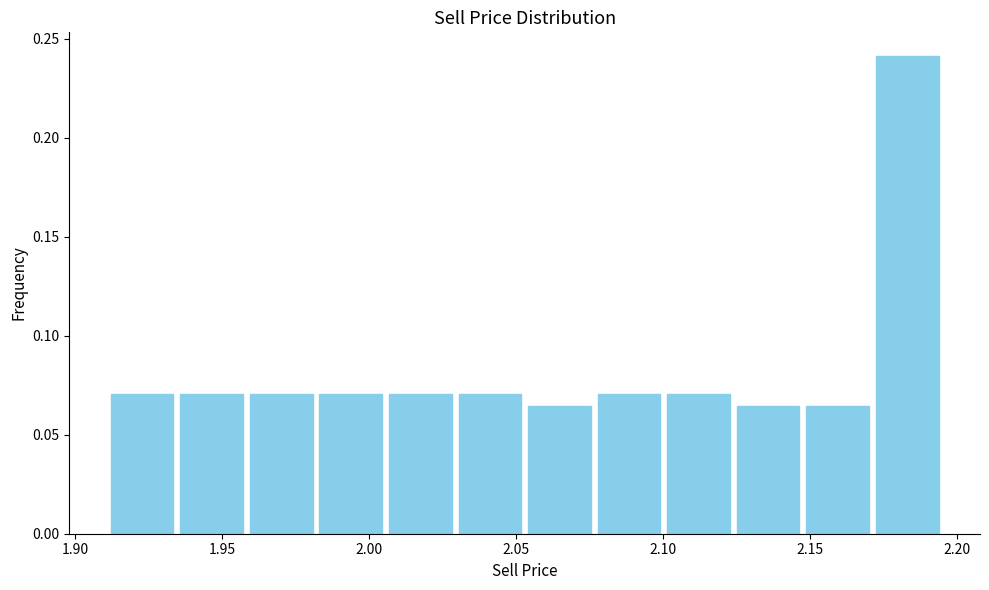

How tall is the bar that spans 1.980 to 2.005 on the x-axis? Neither the bar edges nor the heights are printed on the chart, so give them approximately, as read against the axes.

0.070